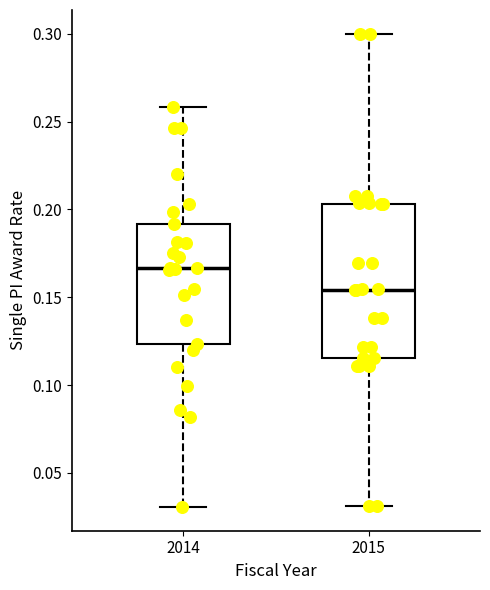

Reading left to right, transcribe this box plot: for each box, give where its median line is, the range the box spans, and where its two whiskers end, as read against the y-axis. The values are not printed on the chart, so give them approximately, as read against the axis.

2014: median 0.165, box 0.125 to 0.190, whiskers 0.030 to 0.260
2015: median 0.155, box 0.115 to 0.205, whiskers 0.030 to 0.300